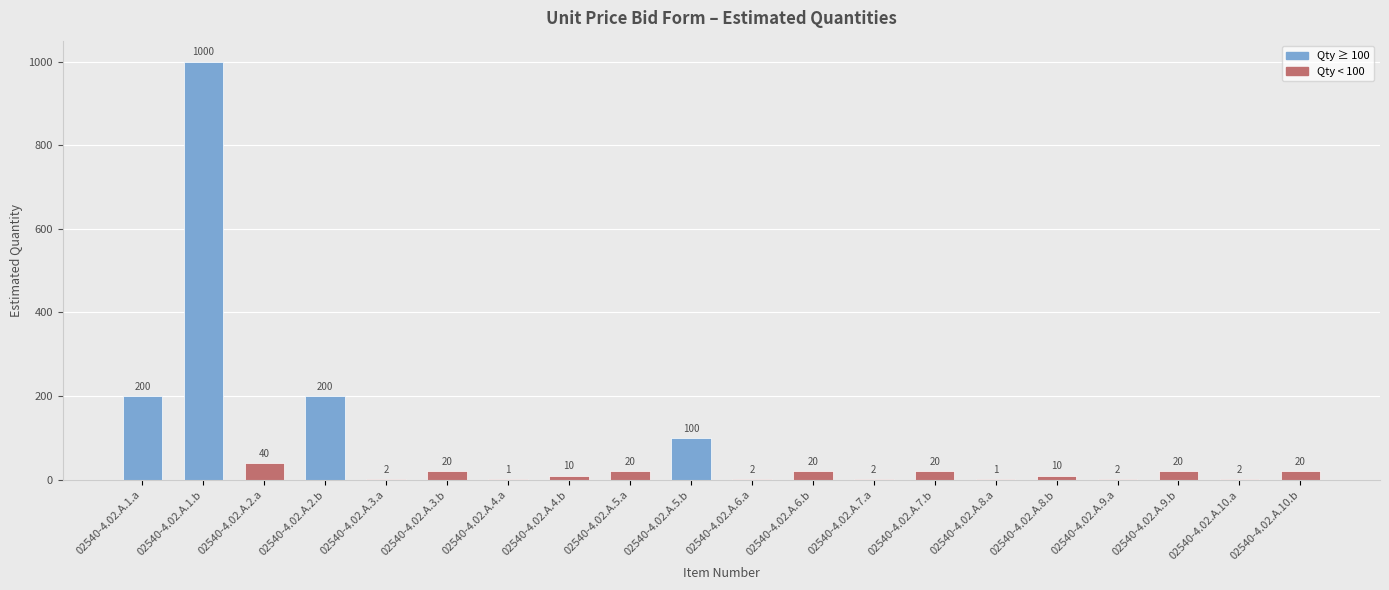

Where does the data first go above 20?

02540-4.02.A.1.a